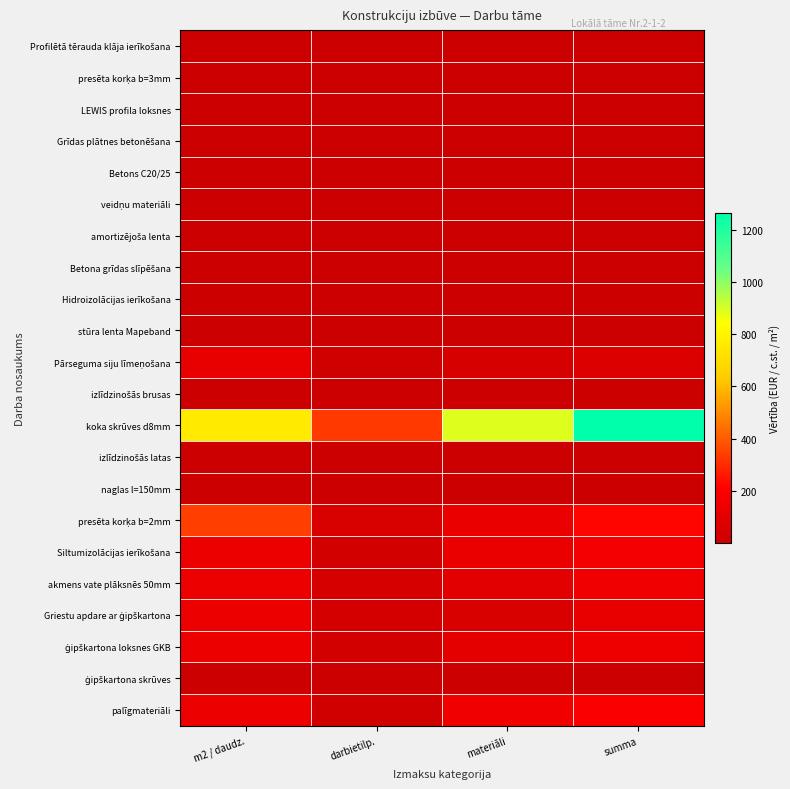

What is the greatest value displayed?

1265.6